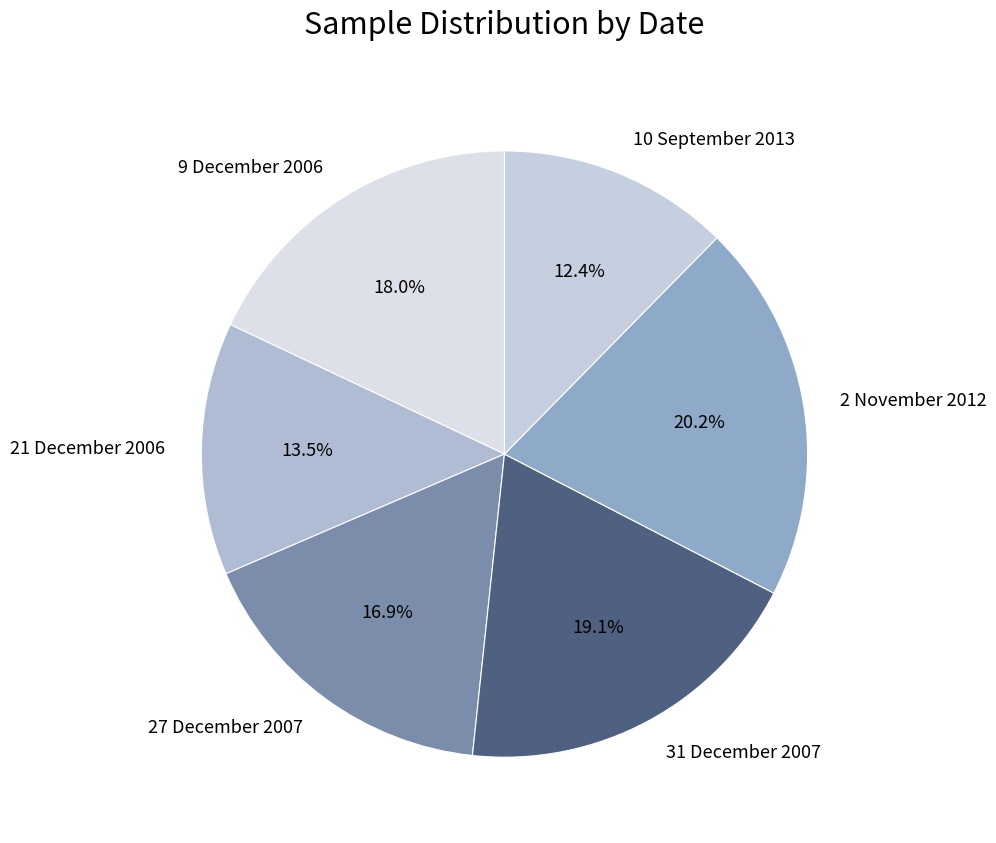

To the nearest percent, what is the combined percentage of 2 November 2012 and 9 December 2006?

38%